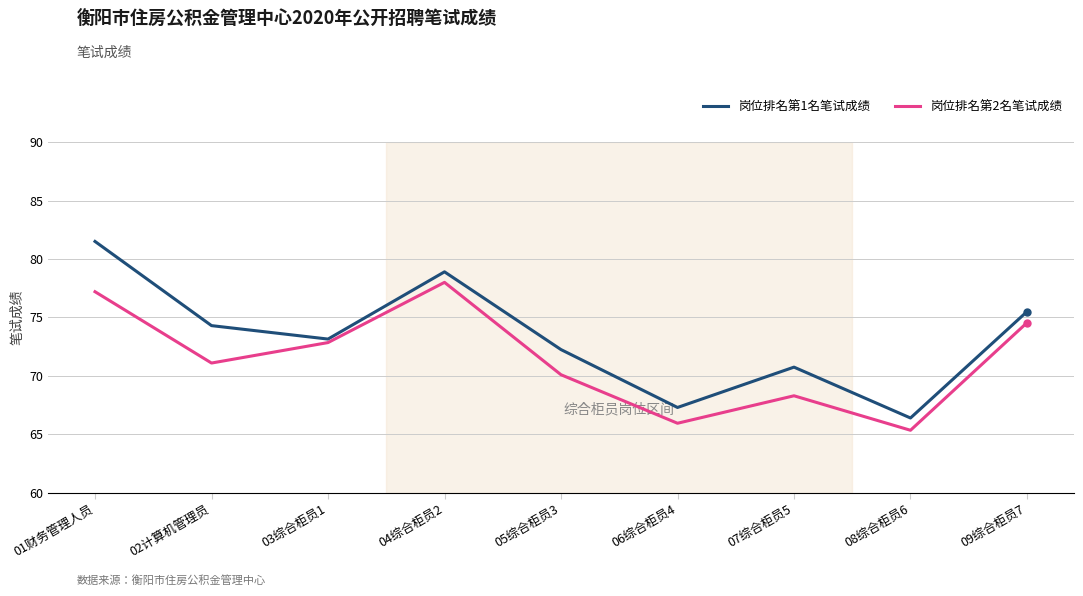

List the series in order of their overall mean, lowest first.

岗位排名第2名笔试成绩, 岗位排名第1名笔试成绩